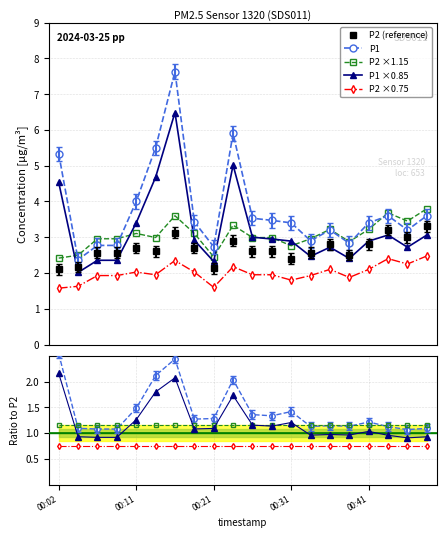

True or false: P2 ×1.15 has more than 0 points higher than both neighbors.

True